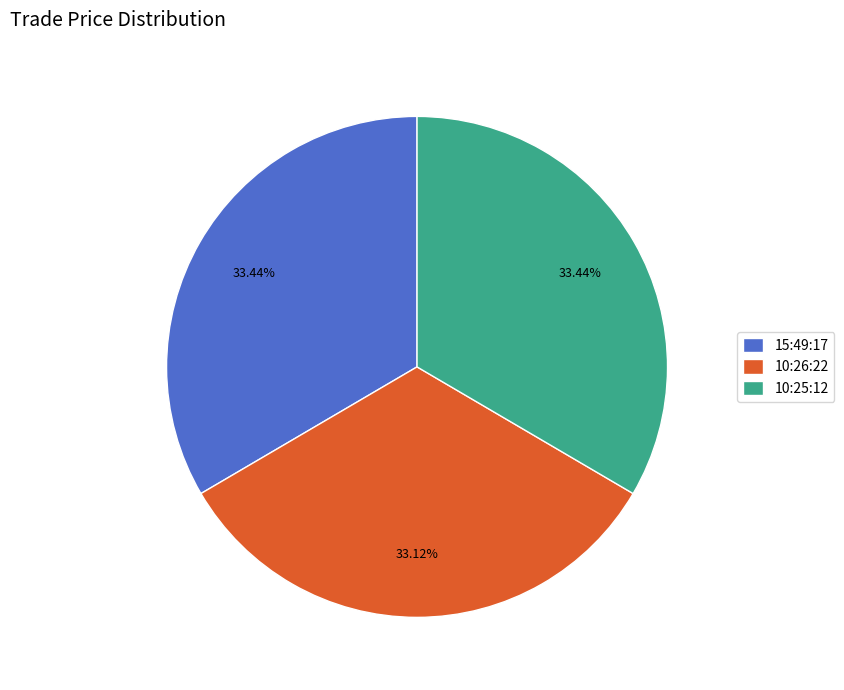

How many slices are in this pie chart?

3